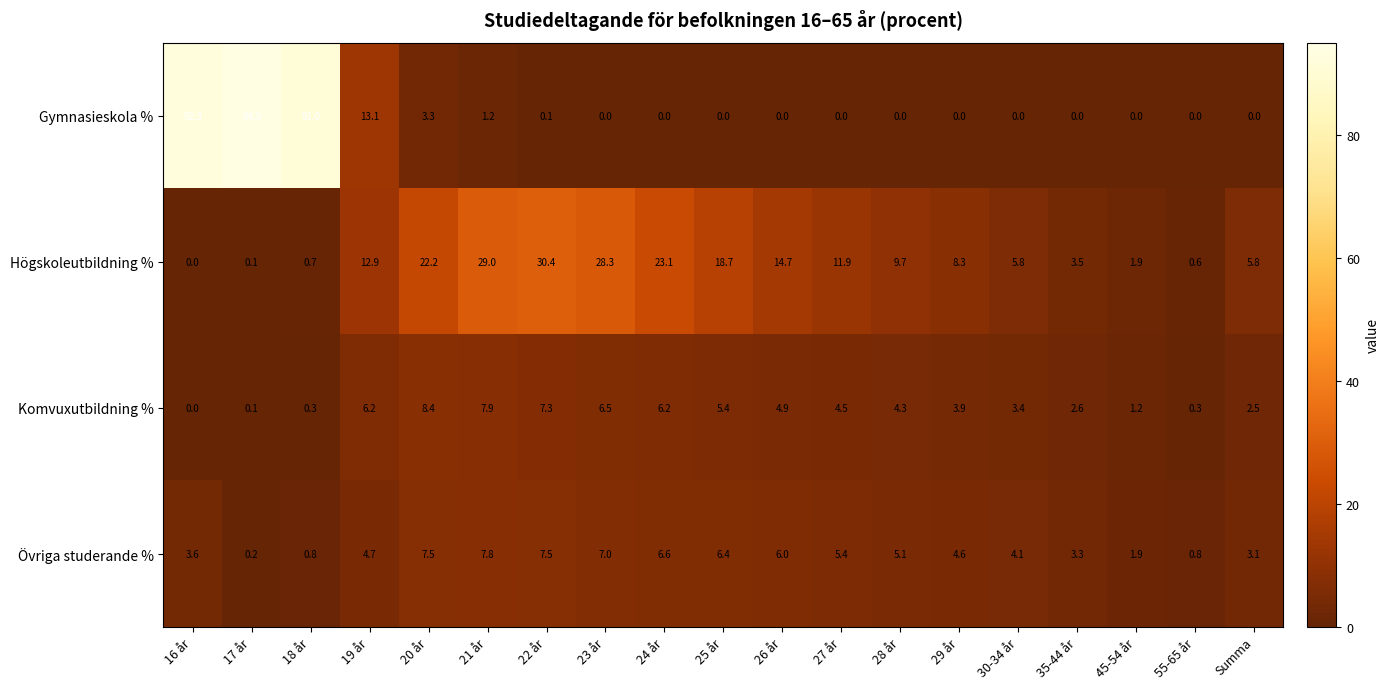

At which category is the sum across all series the highest?

16 år